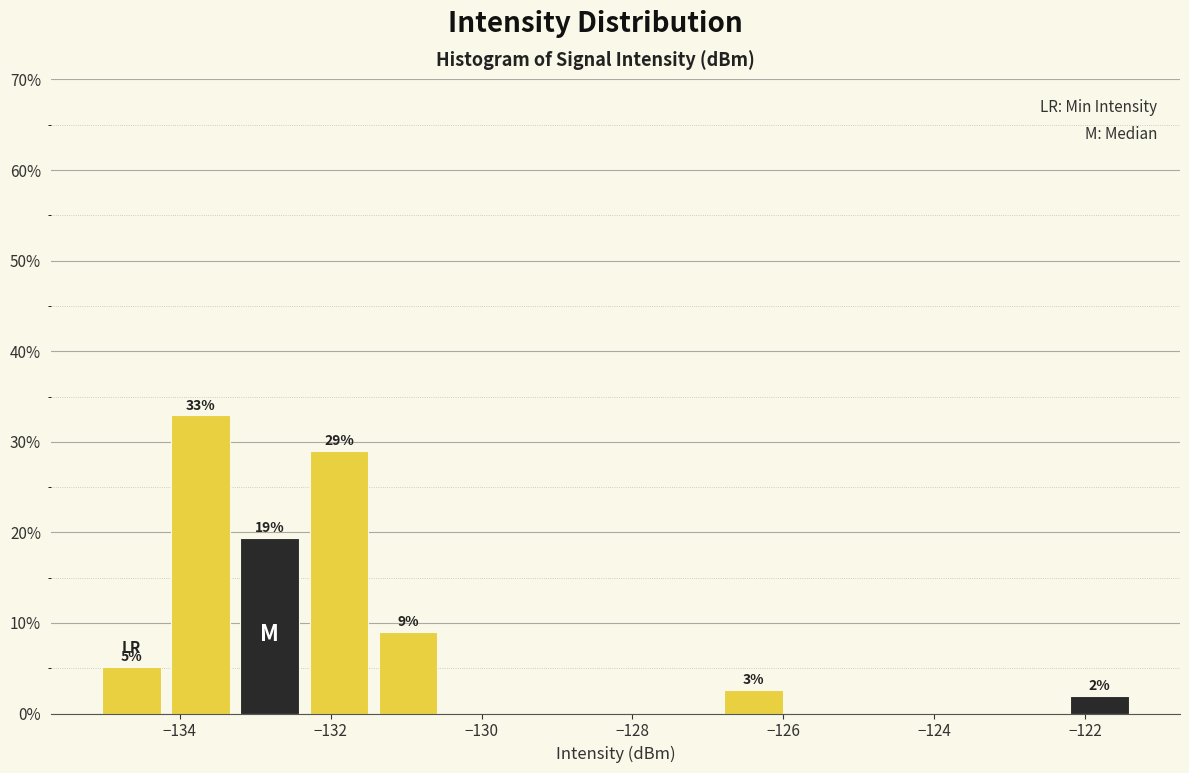

Over which range of the x-axis is the bar tallest?

-134.2 to -133.2